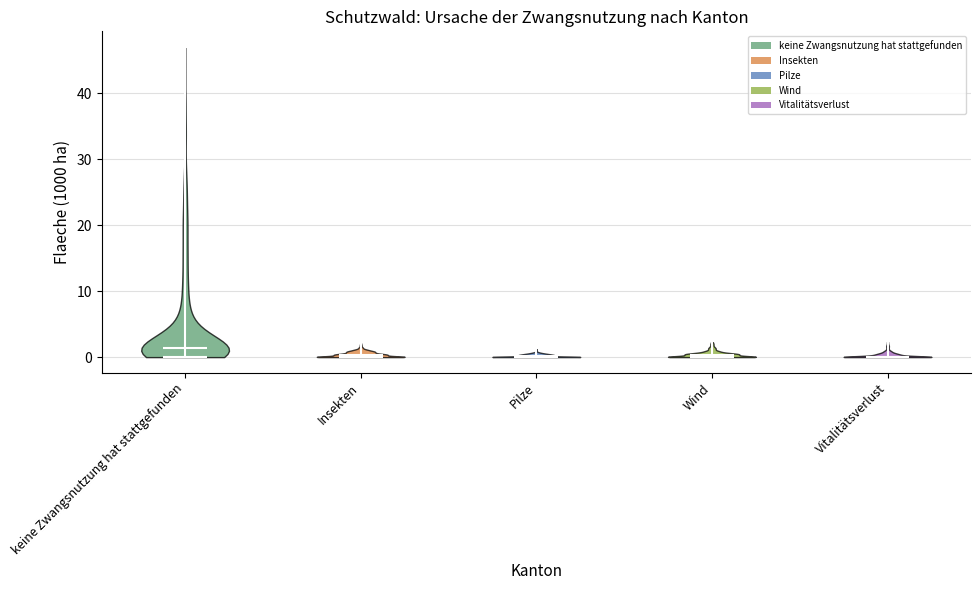

What is the lowest point the violin for Wind reaches on the y-axis? The values are not printed on the chart, so give them approximately, as read against the axis.

0